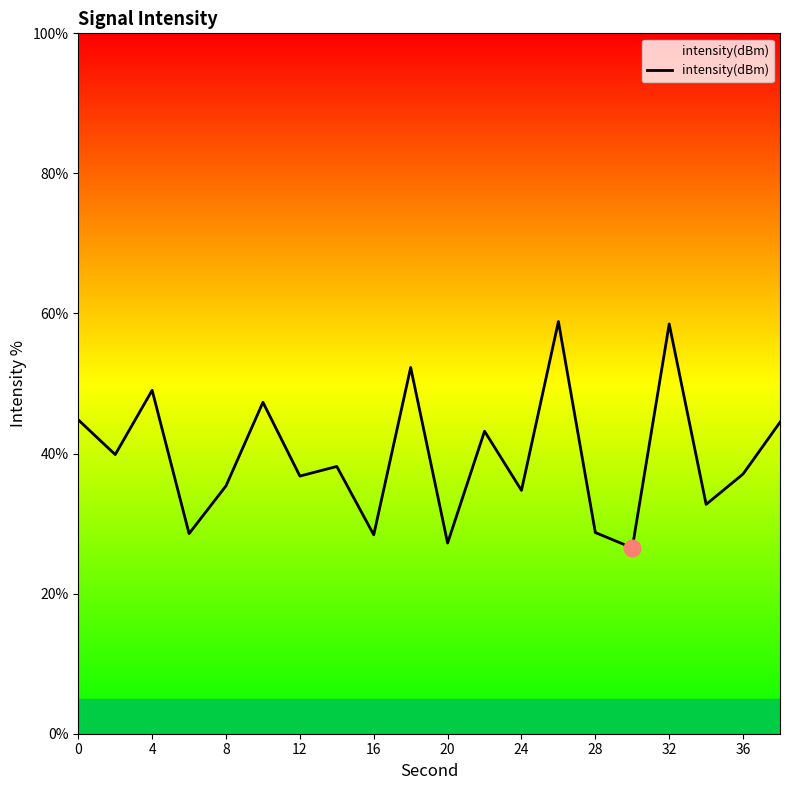

True or false: the data has more than 2 interior local peaks.

True